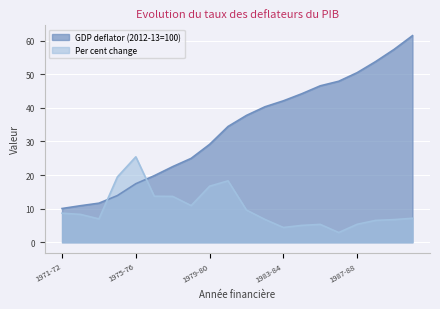

The GDP deflator (2012-13=100) series shows 19.8 at 1976-77. True or false?

True